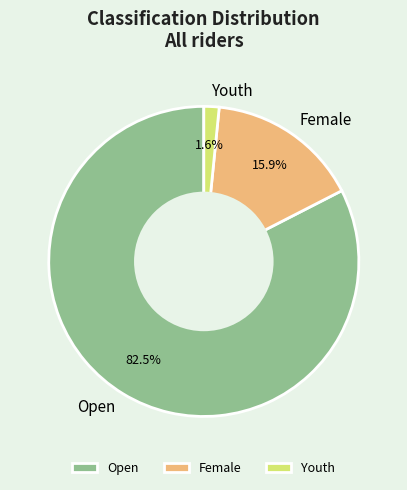

Count the number of slices in the pie.

3